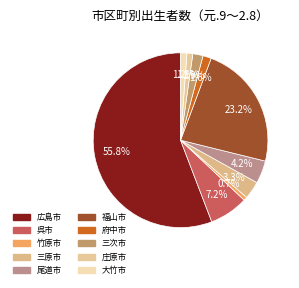

What percentage is NOT represented by 呉市?

92.8%